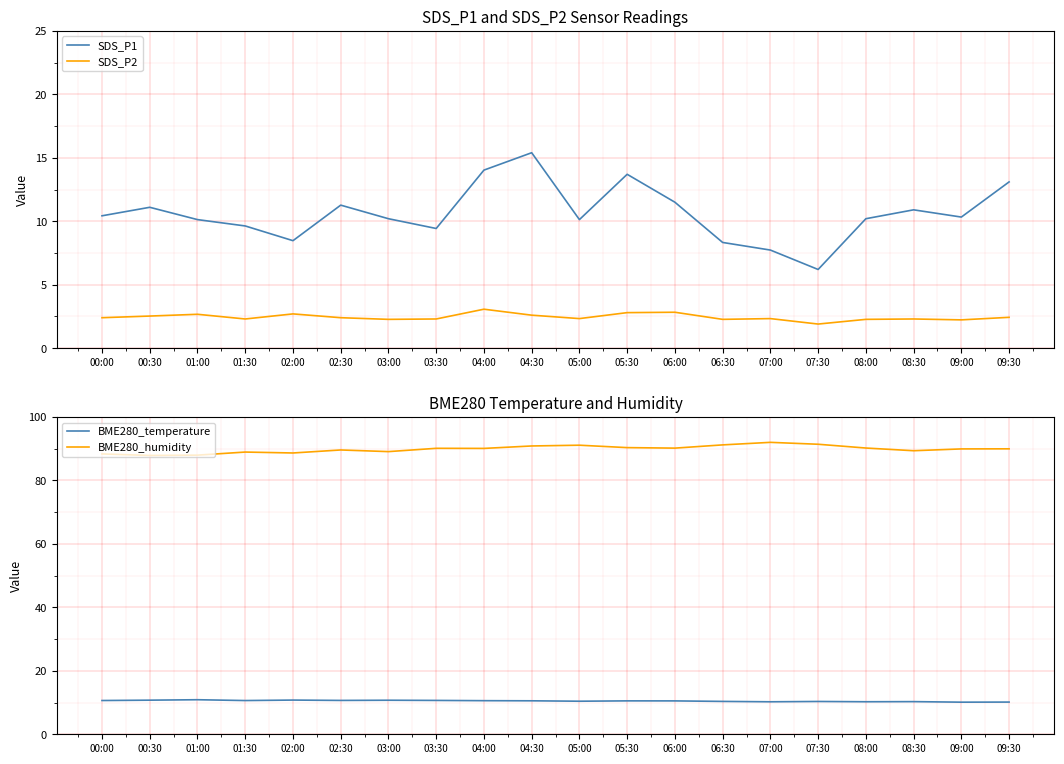

Is the value of BME280_temperature at 01:30 greater than the value of BME280_humidity at 05:00?

No